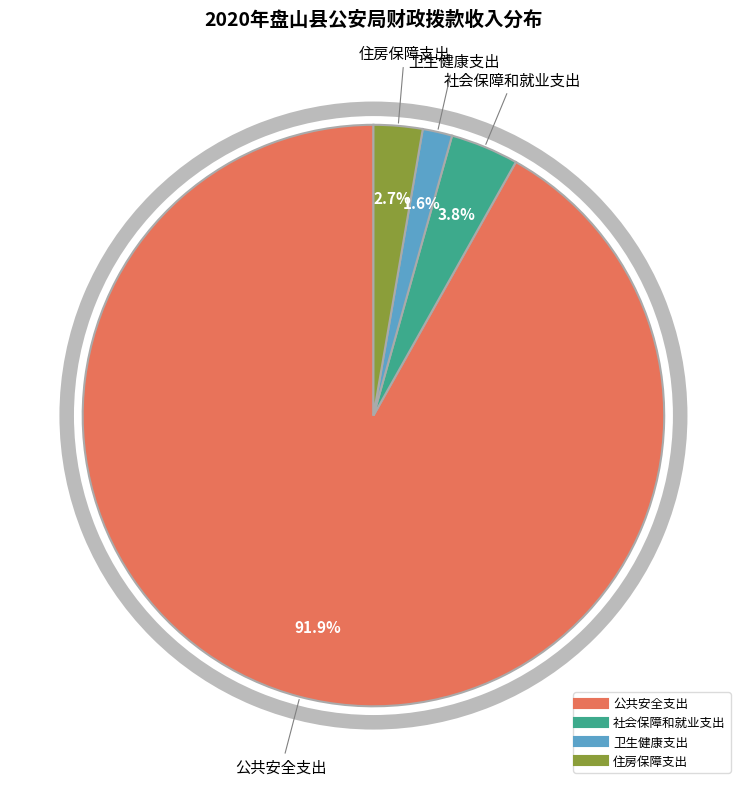

Count the number of slices in the pie.

4